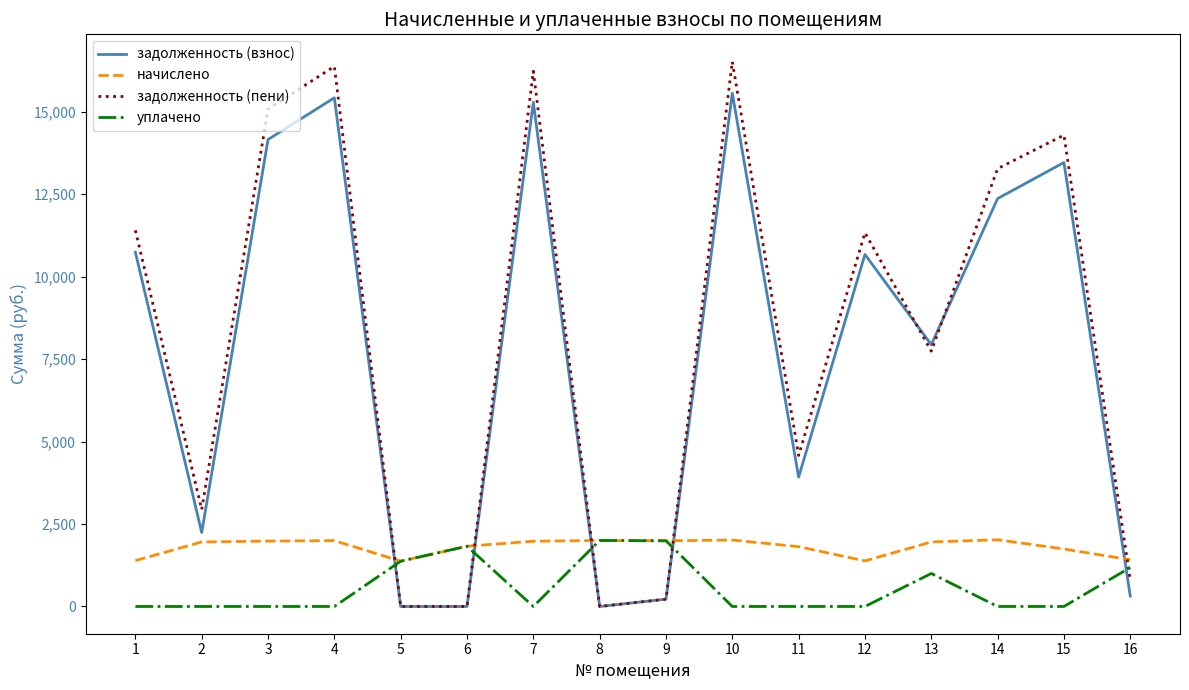

What is the difference between the highest and lowest values at 7?

16225.0